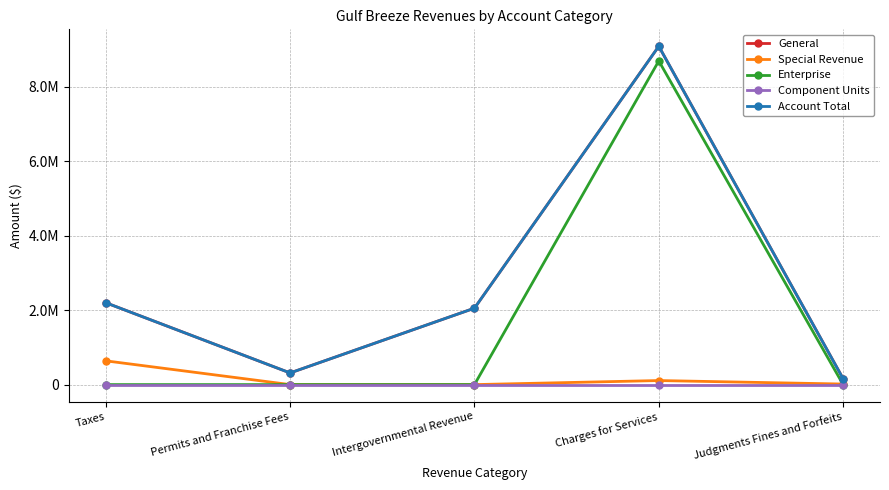

True or false: Account Total and Special Revenue intersect in this chart.

False